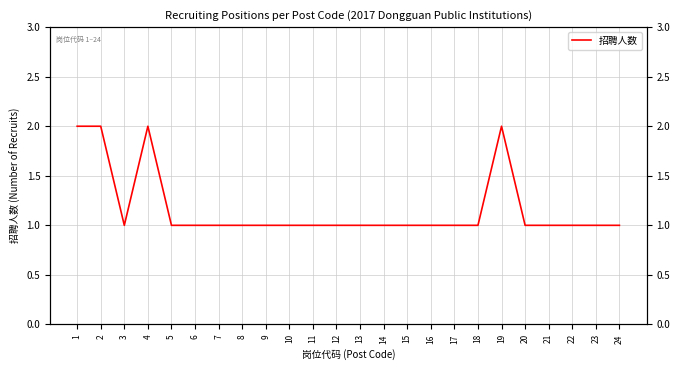

Reading left to right, list all the values displayed in this chart.

2	2	1	2	1	1	1	1	1	1	1	1	1	1	1	1	1	1	2	1	1	1	1	1